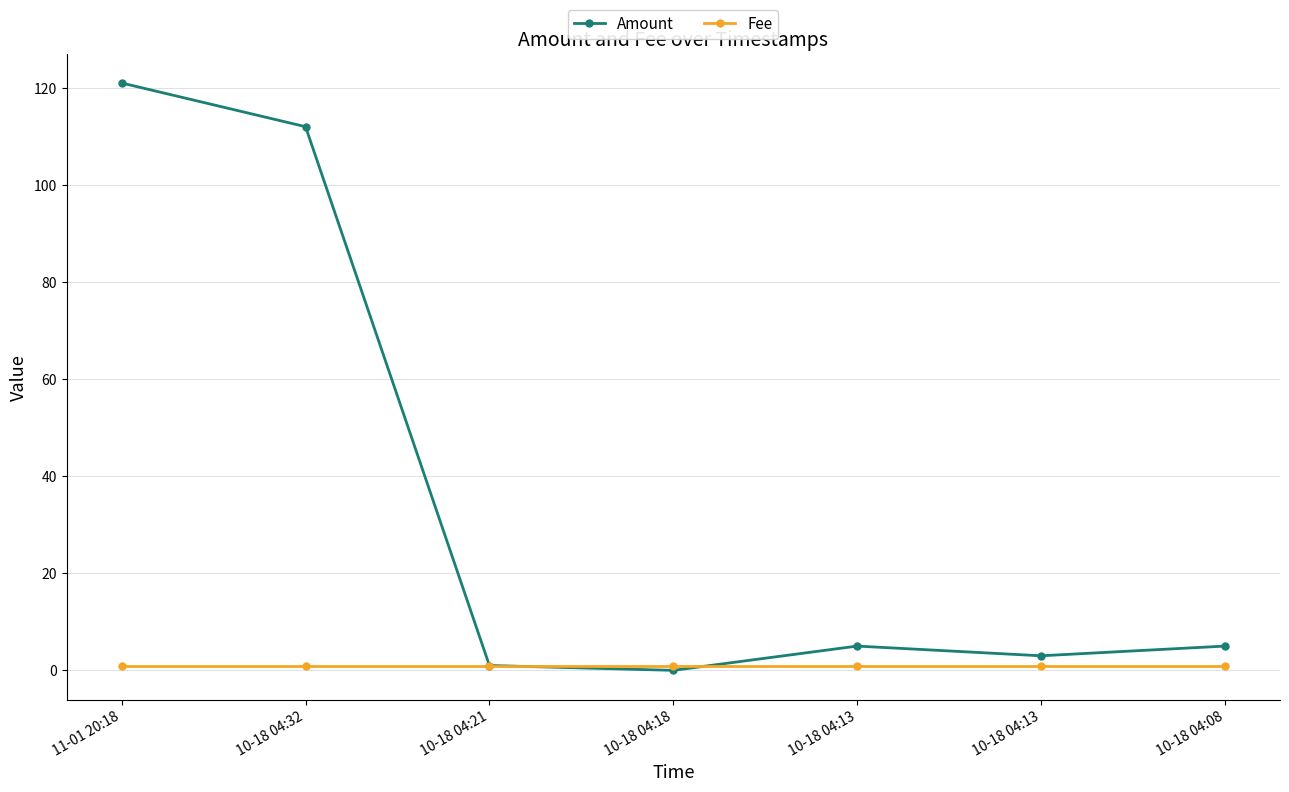

How many lines are shown in the chart?

2